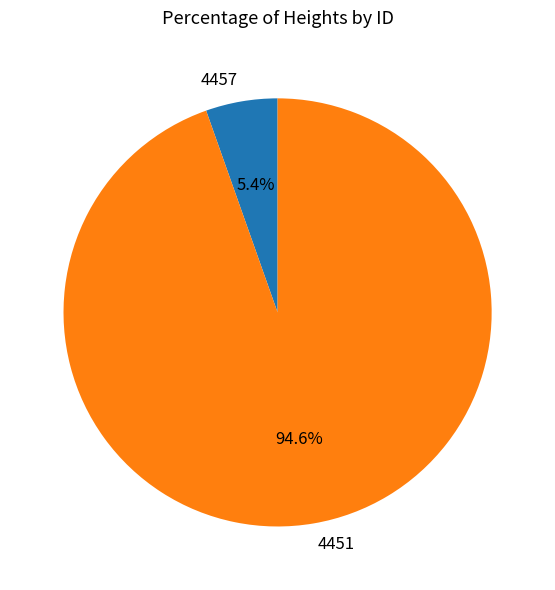

Which slice is the smallest?

4457